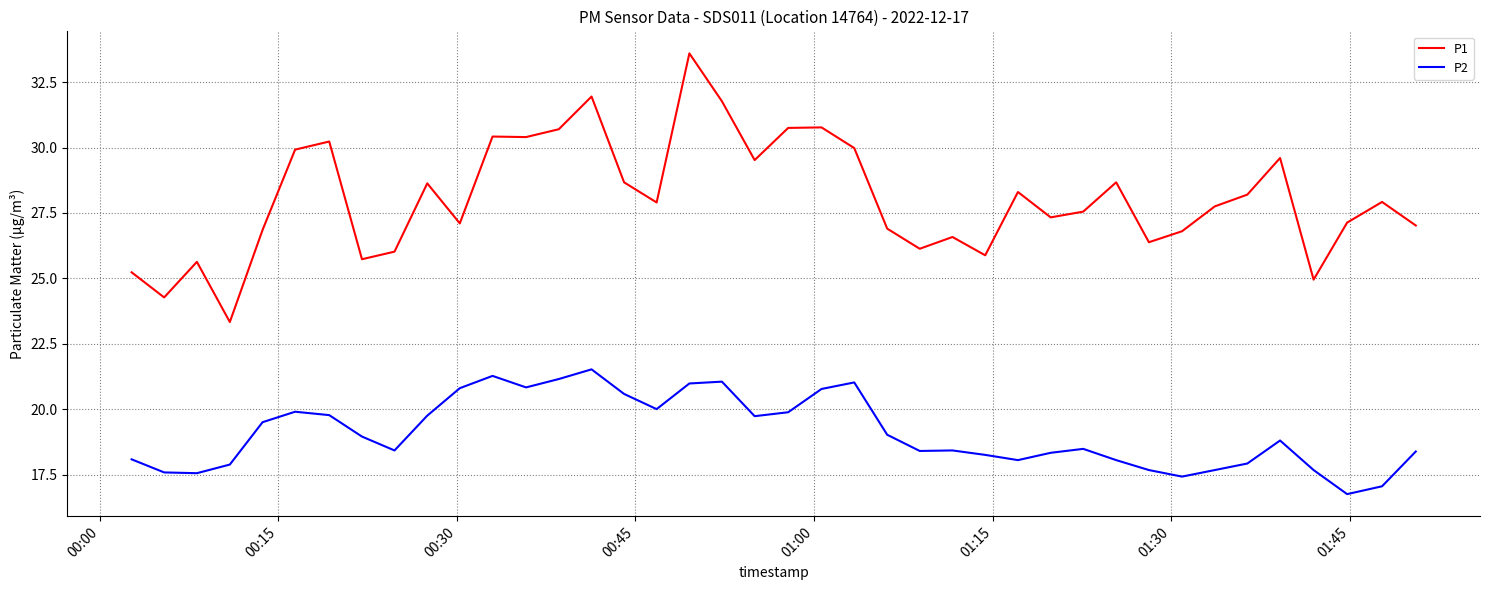

True or false: P2 has more than 2 points higher than both neighbors.

True